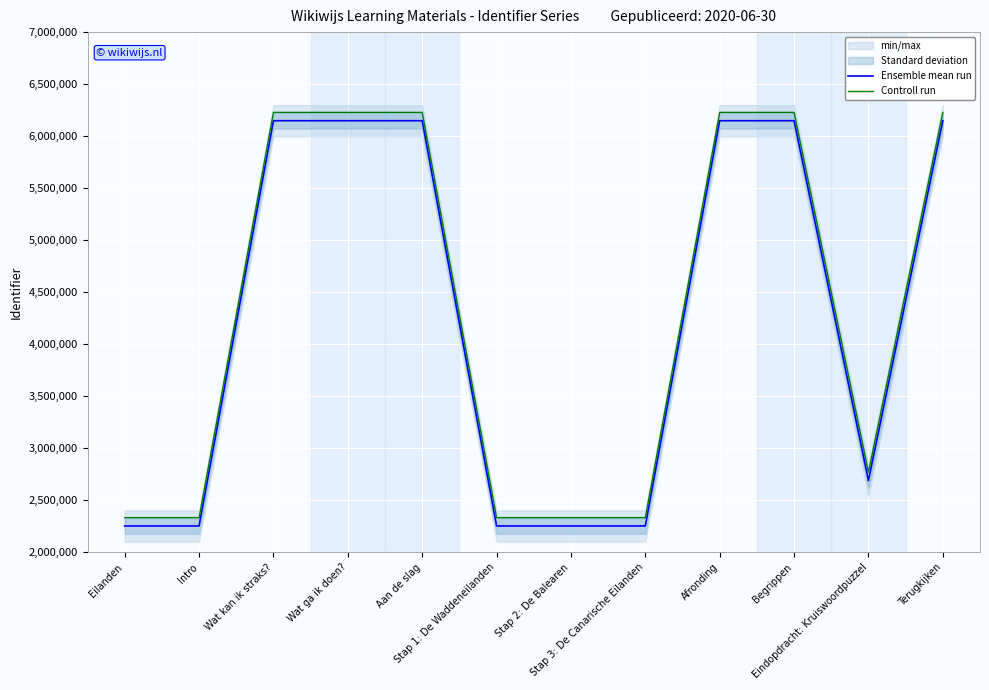

Reading left to right, transcribe all the data shown in this chart.

Ensemble mean run: Eilanden=2252932	Intro=2252933	Wat kan ik straks?=6148334	Wat ga ik doen?=6148336	Aan de slag=6148337	Stap 1: De Waddeneilanden=2252943	Stap 2: De Balearen=2252946	Stap 3: De Canarische Eilanden=2252949	Afronding=6148341	Begrippen=6148342	Eindopdracht: Kruiswoordpuzzel=2689049	Terugkijken=6148344
Controll run: Eilanden=2332932	Intro=2332933	Wat kan ik straks?=6228334	Wat ga ik doen?=6228336	Aan de slag=6228337	Stap 1: De Waddeneilanden=2332943	Stap 2: De Balearen=2332946	Stap 3: De Canarische Eilanden=2332949	Afronding=6228341	Begrippen=6228342	Eindopdracht: Kruiswoordpuzzel=2769049	Terugkijken=6228344